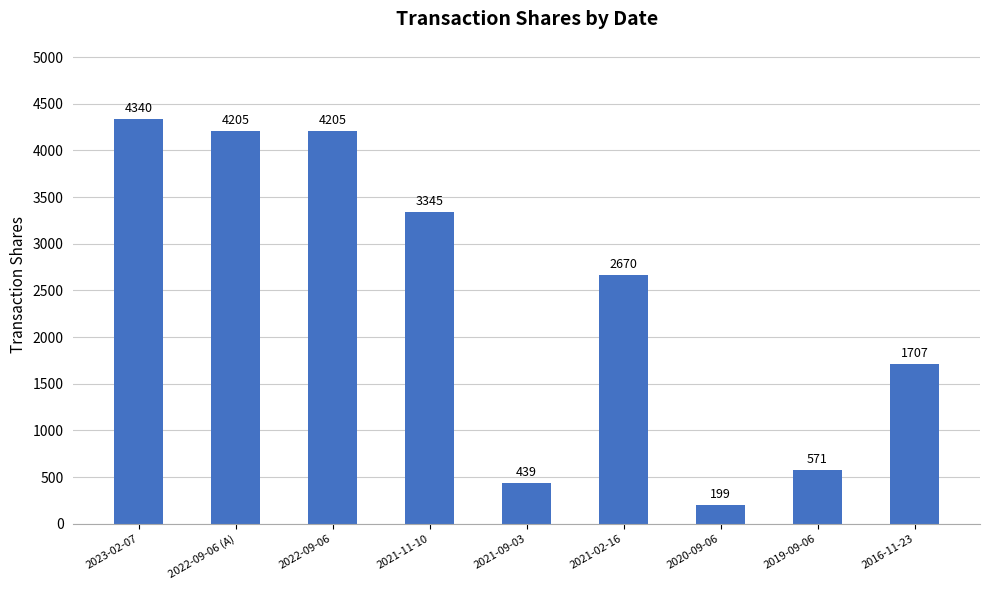

Between 2020-09-06 and 2021-11-10, which is larger?

2021-11-10